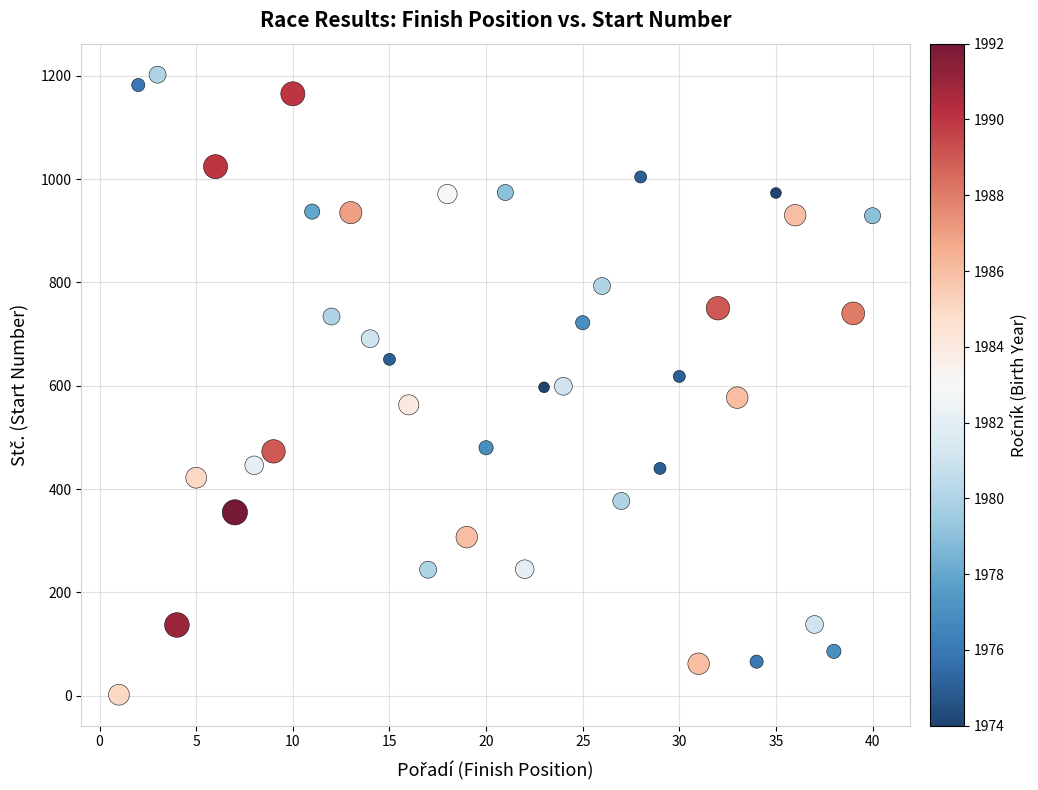

What is the range of X values (max minus min)?

39